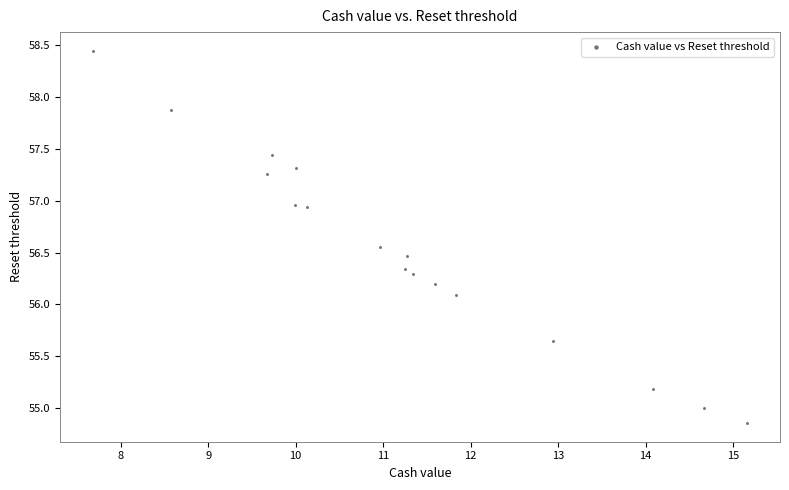

What Y value in the scatter plot is closest to 56?

56.1